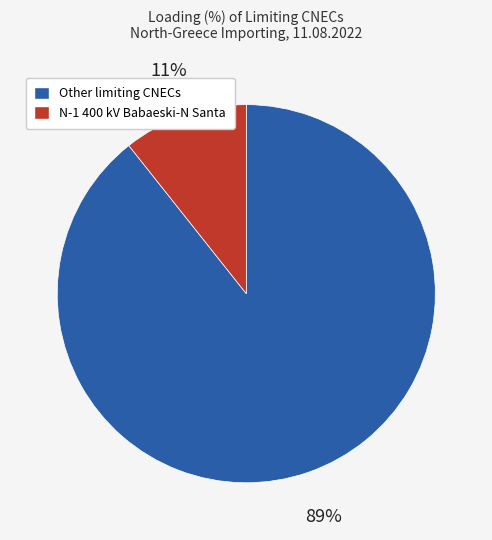

To the nearest percent, what is the average slice percentage?

50%